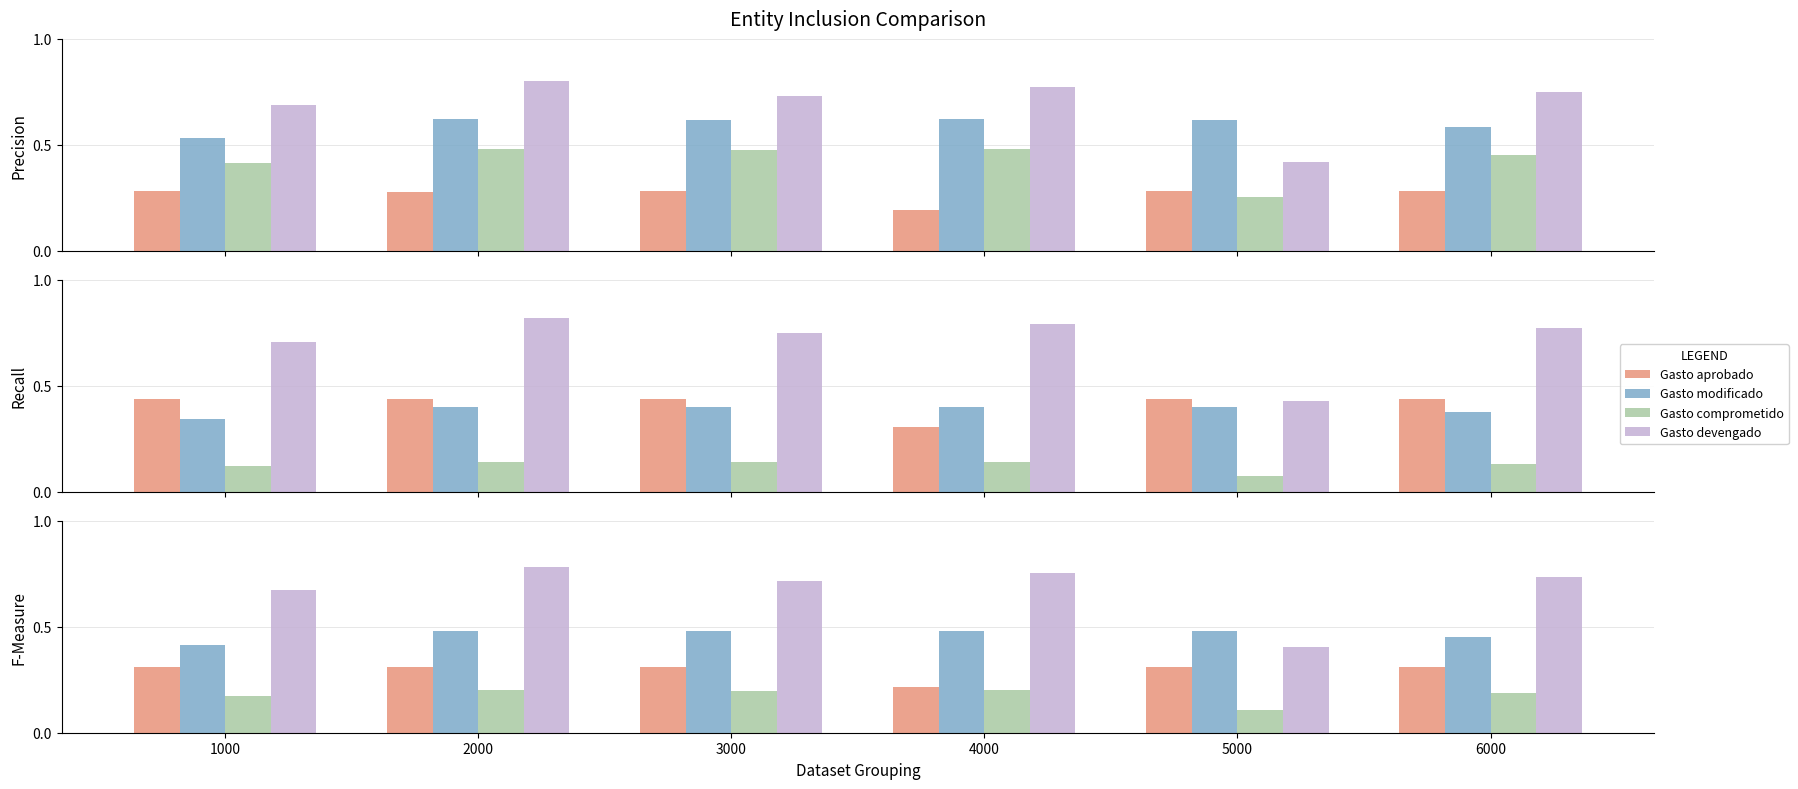

Count the Gasto modificado values in the range 0 to 1.

6